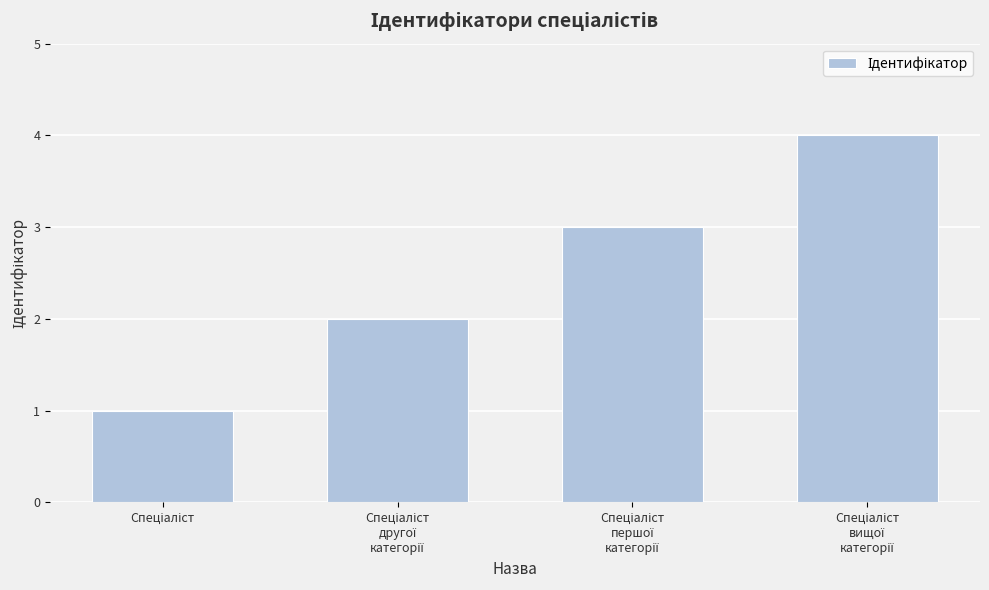

What is the smallest value displayed?

1